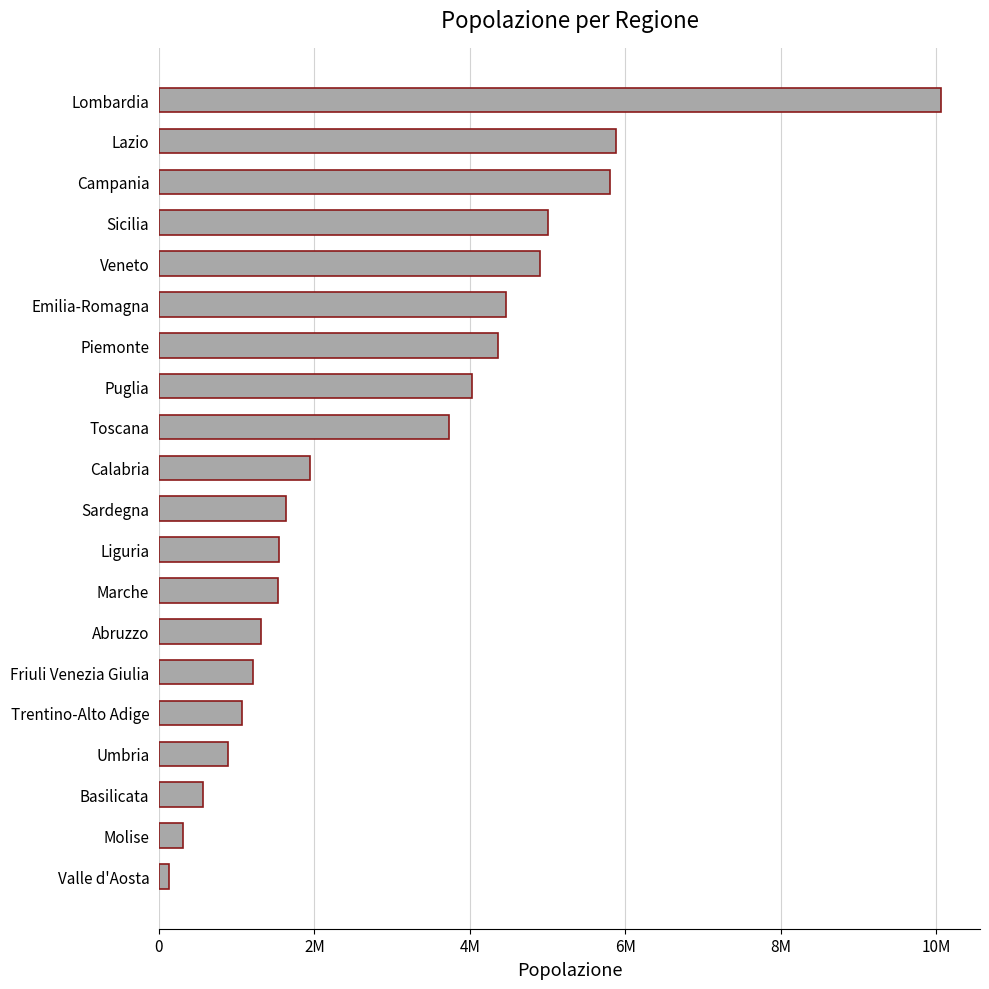

Are the bars horizontal?

Yes